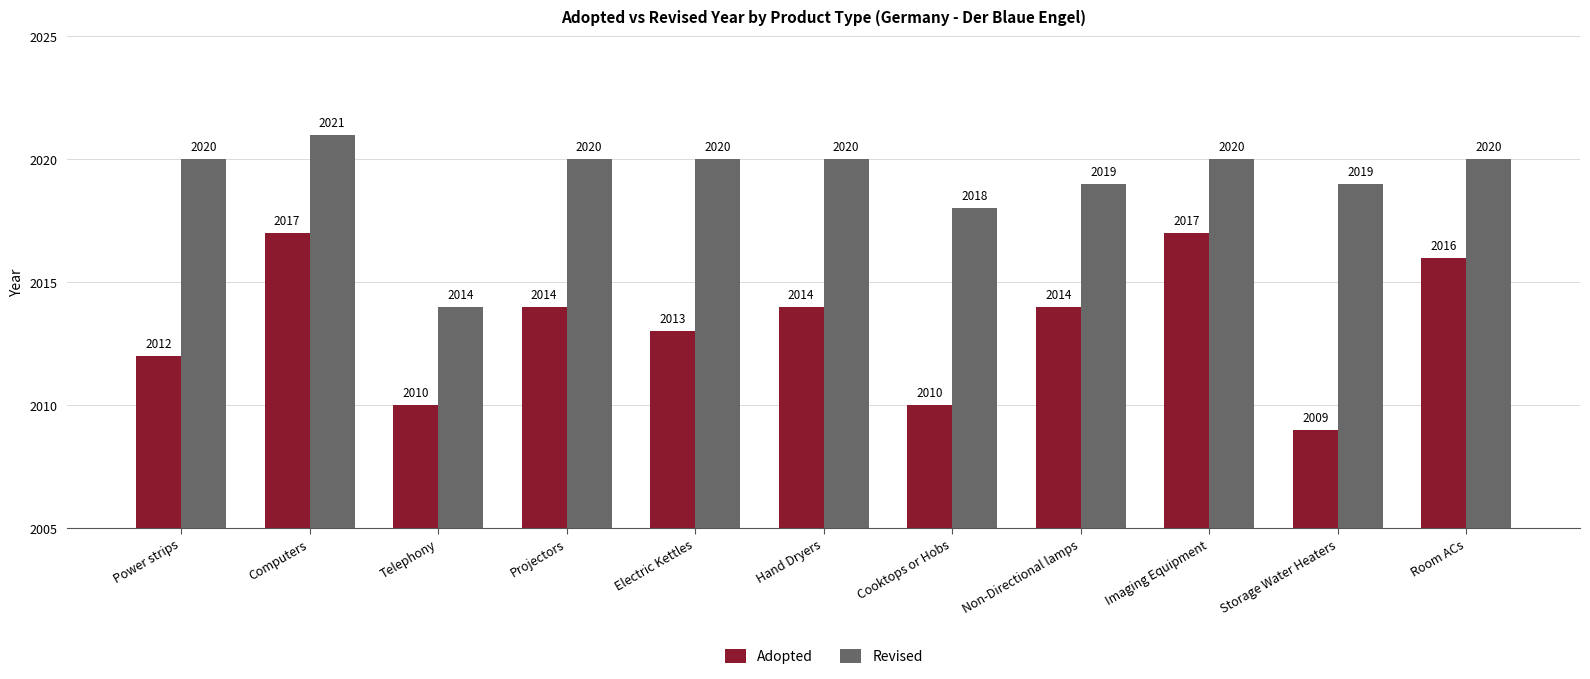

Is it true that Adopted equals 2013 at Electric Kettles?

True